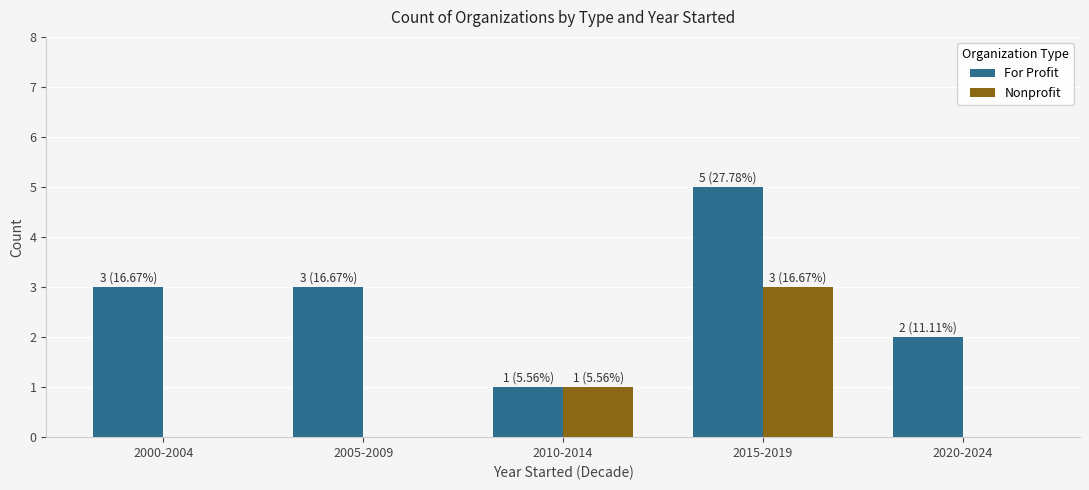

Reading right to left, transcribe all the data shown in this chart.

For Profit: 2	5	1	3	3
Nonprofit: 0	3	1	0	0